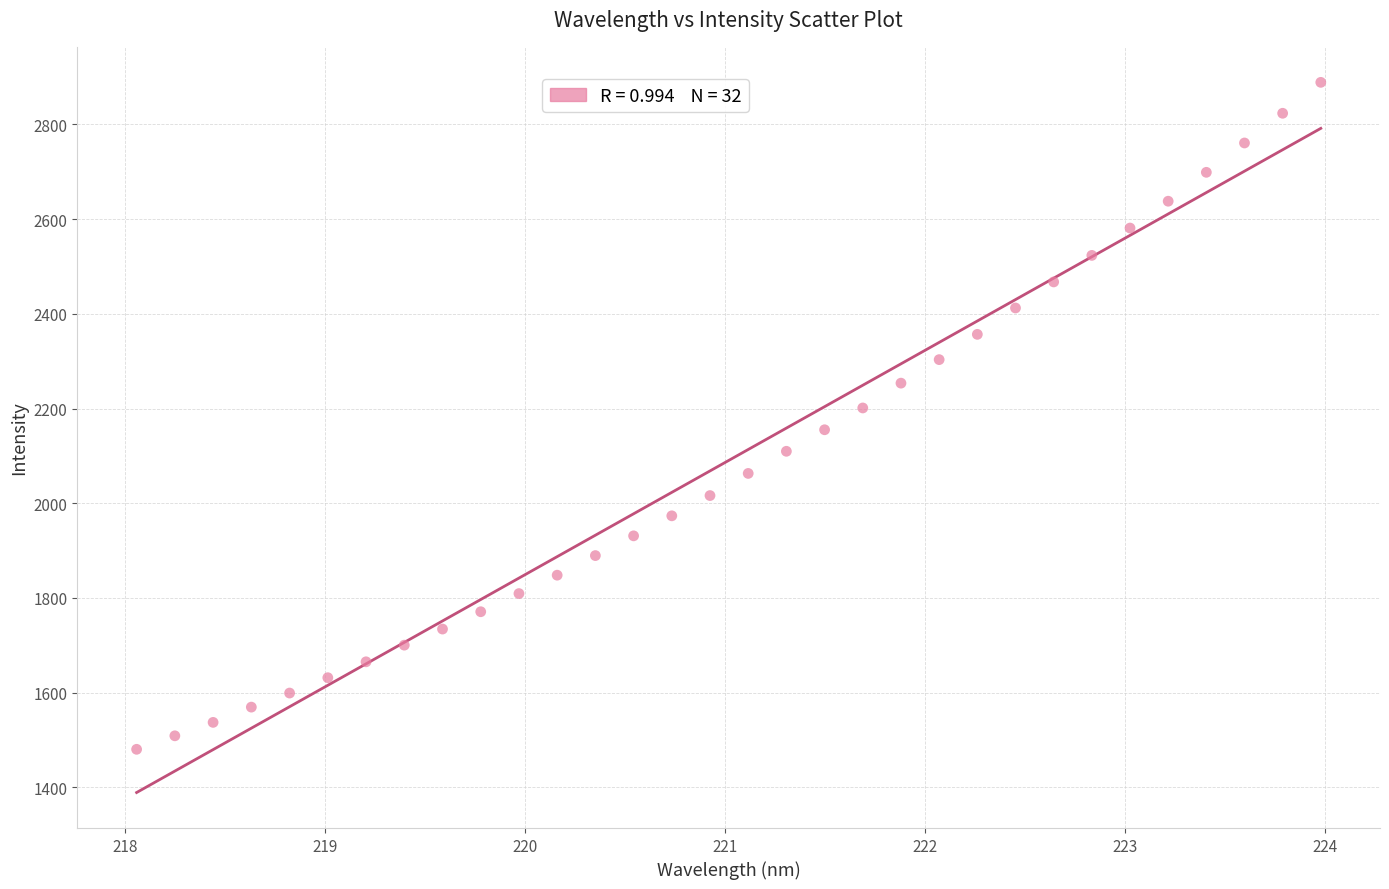

What is the range of Y values (max minus min)?

1408.6